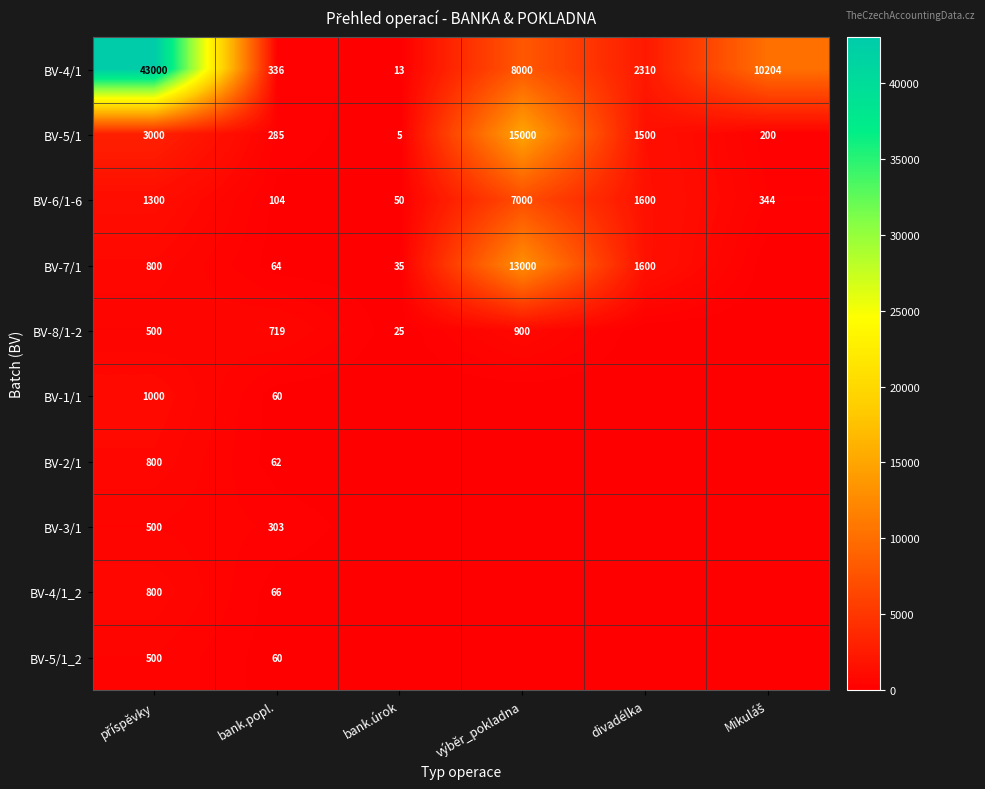

What is the spread (max minus min) of values at bank.popl.?

659